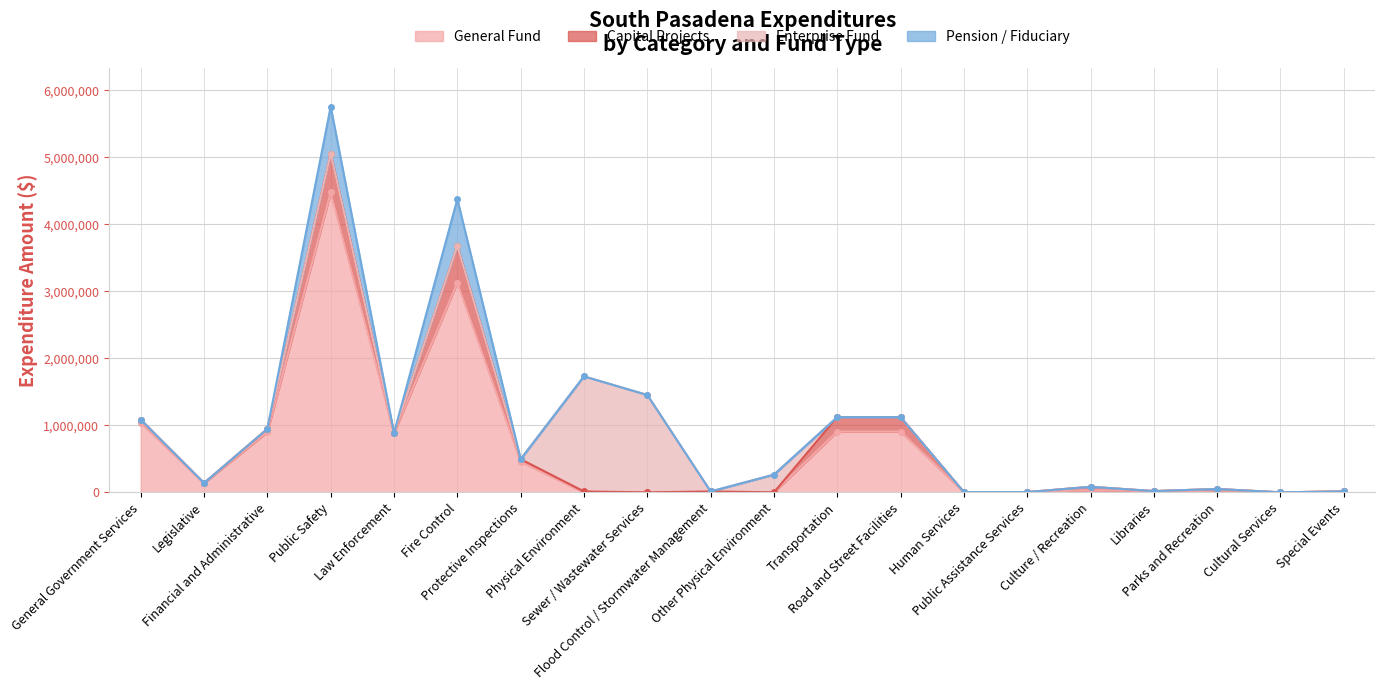

Between which two adjacent categories do Enterprise Fund and General Fund first intersect?

Protective Inspections and Physical Environment